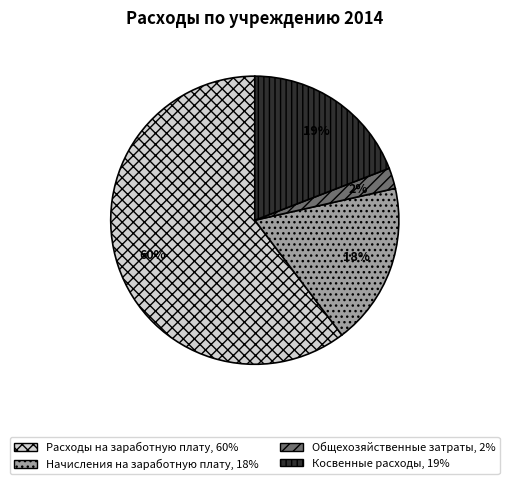

Is Расходы на заработную плату the majority of the pie?

Yes